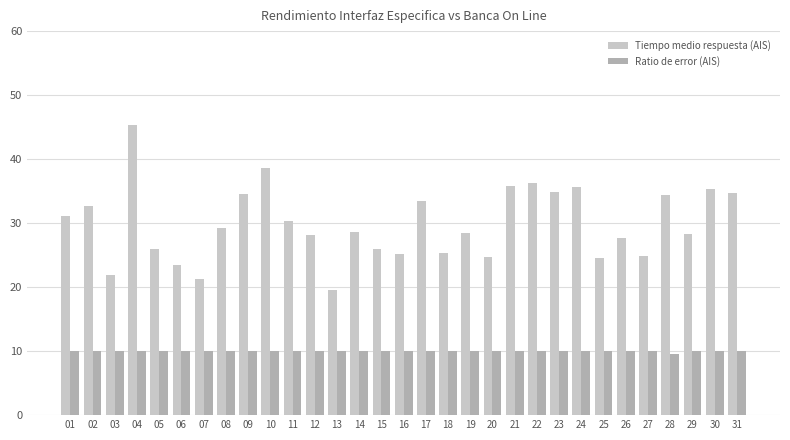

The value of Ratio de error (AIS) at 11 is 10.0. True or false?

True